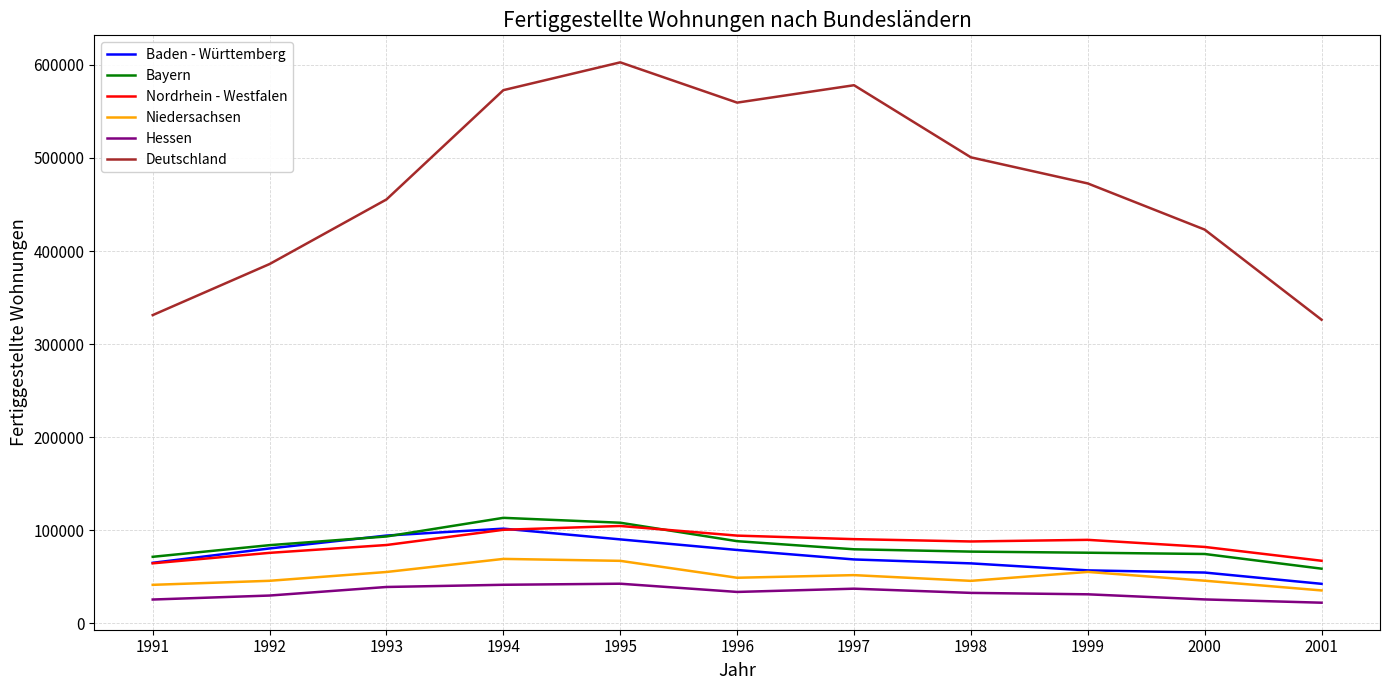

At which label does Niedersachsen first exceed 48950?

1993